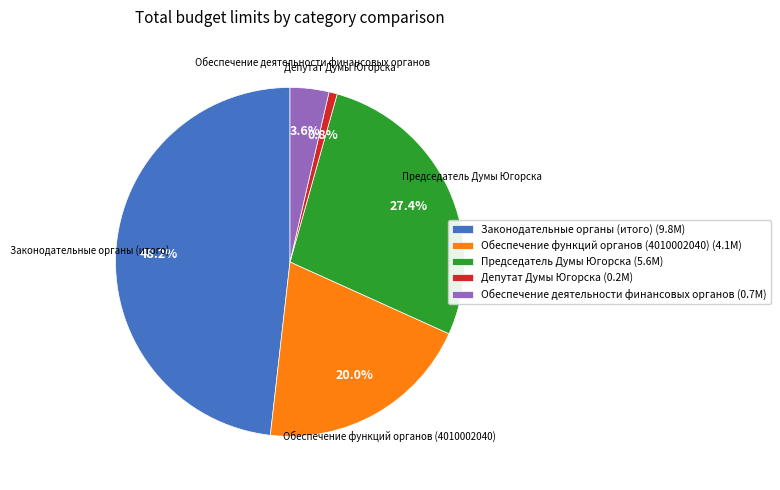

Is the sum of Обеспечение деятельности финансовых органов (0.7M) and Председатель Думы Югорска (5.6M) greater than half?

No